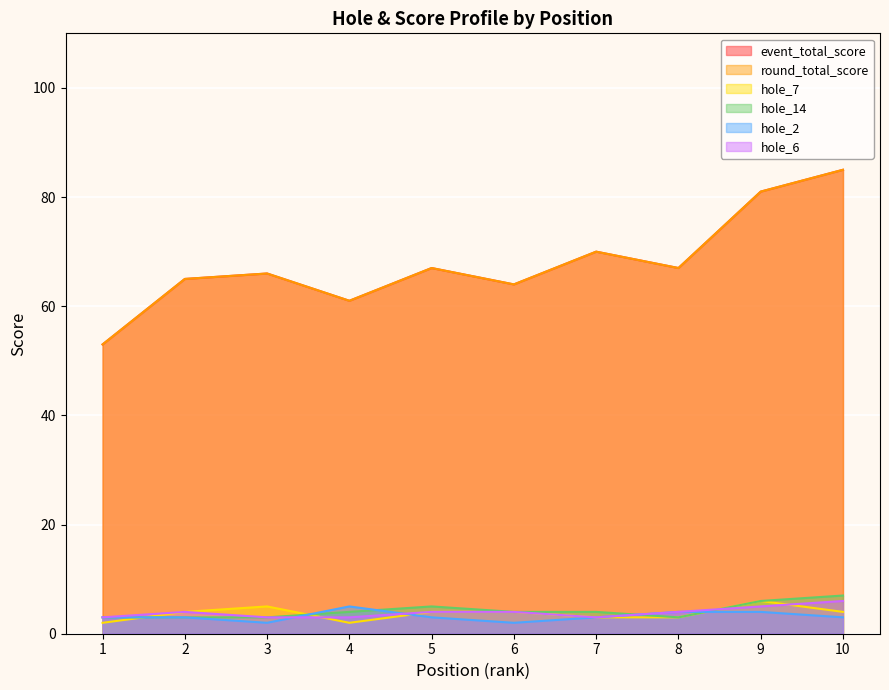

What is the sum of all event_total_score values?

679